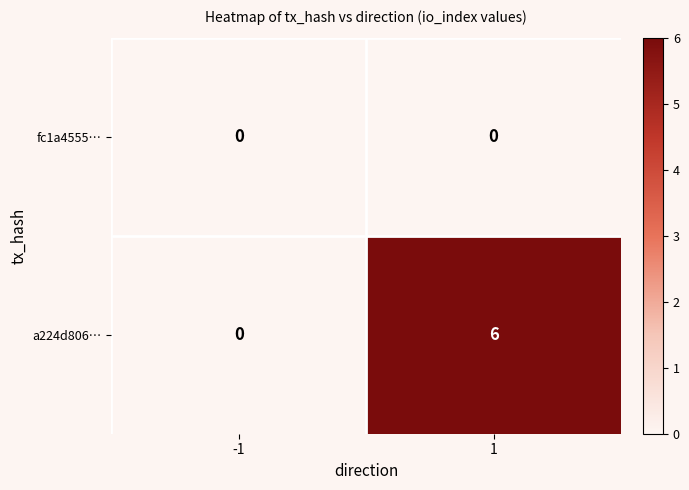

What is the greatest value displayed?

6